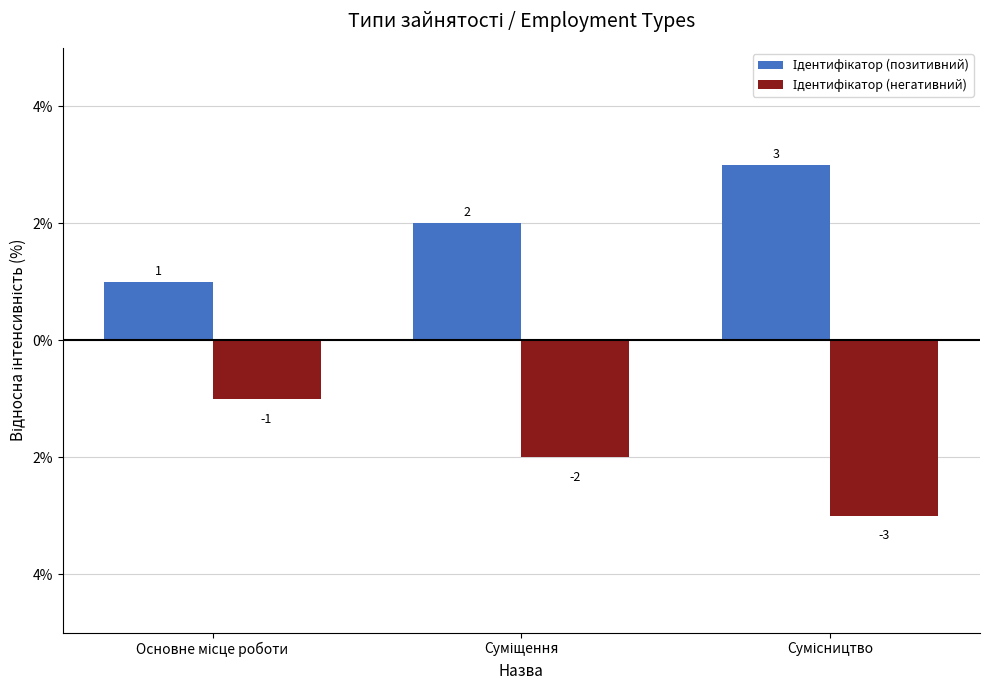

Does the chart contain stacked bars?

No